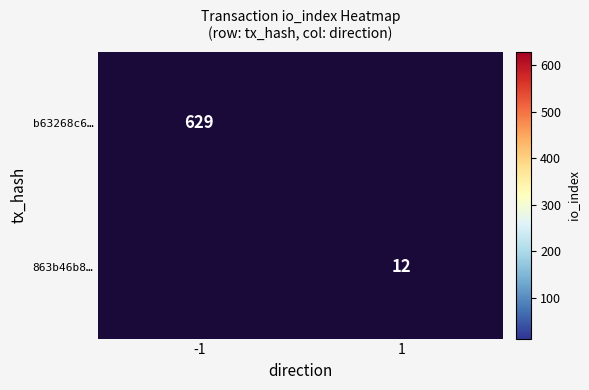

The b63268c6… series shows 965 at -1. True or false?

False